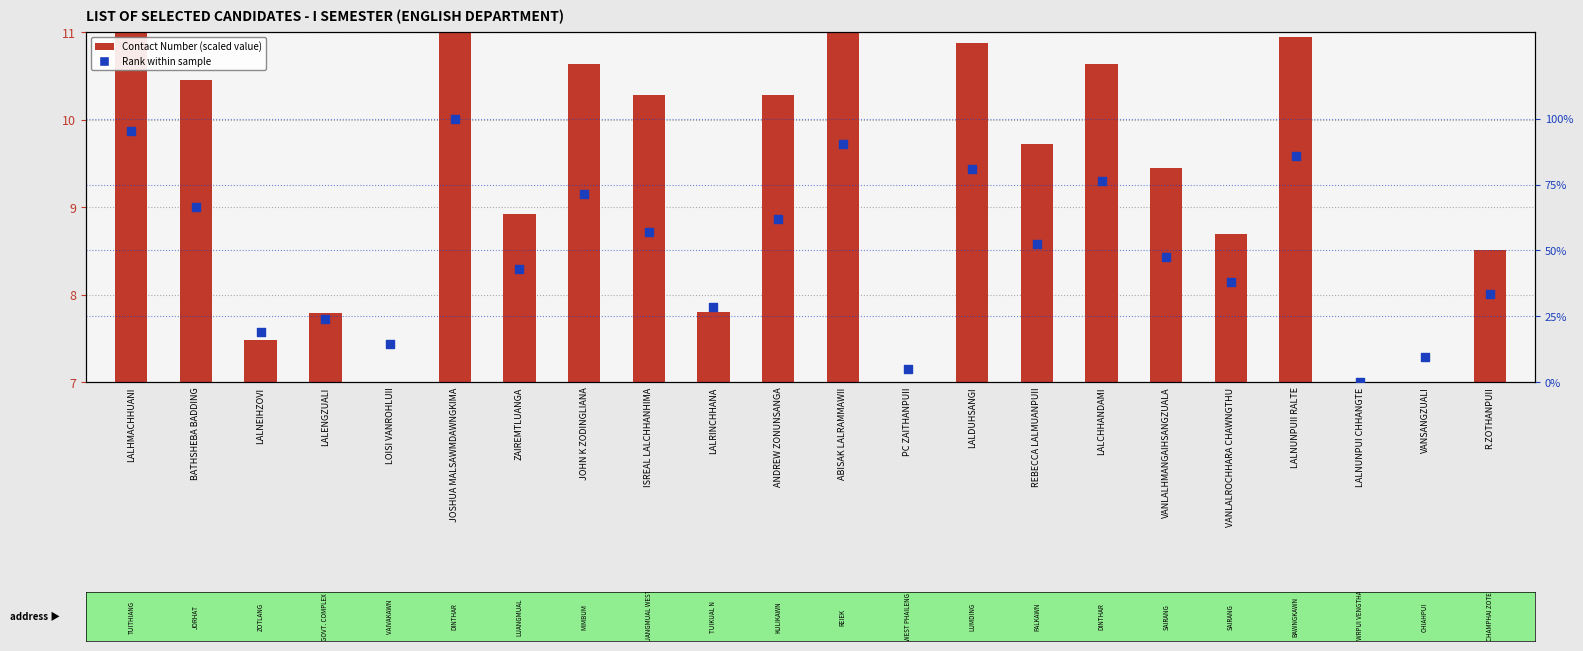

Which series reaches the minimum Y coordinate?

Rank within sample